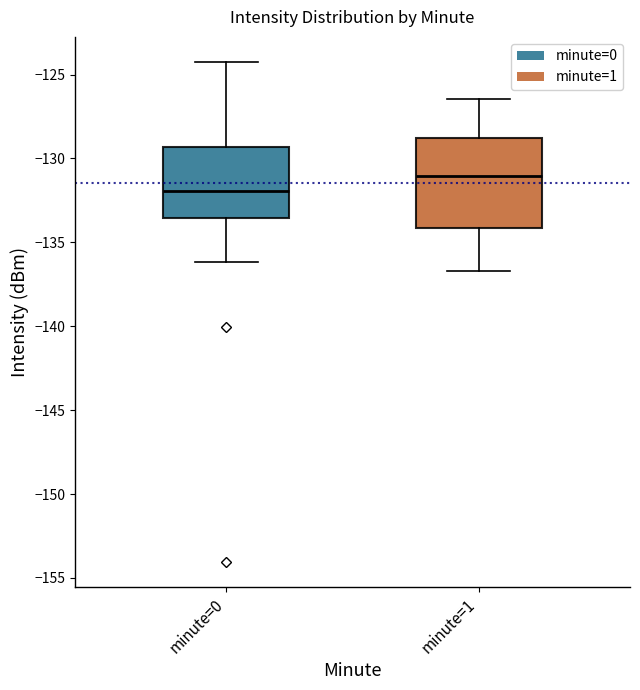

Which box's median line is the lowest?

minute=0